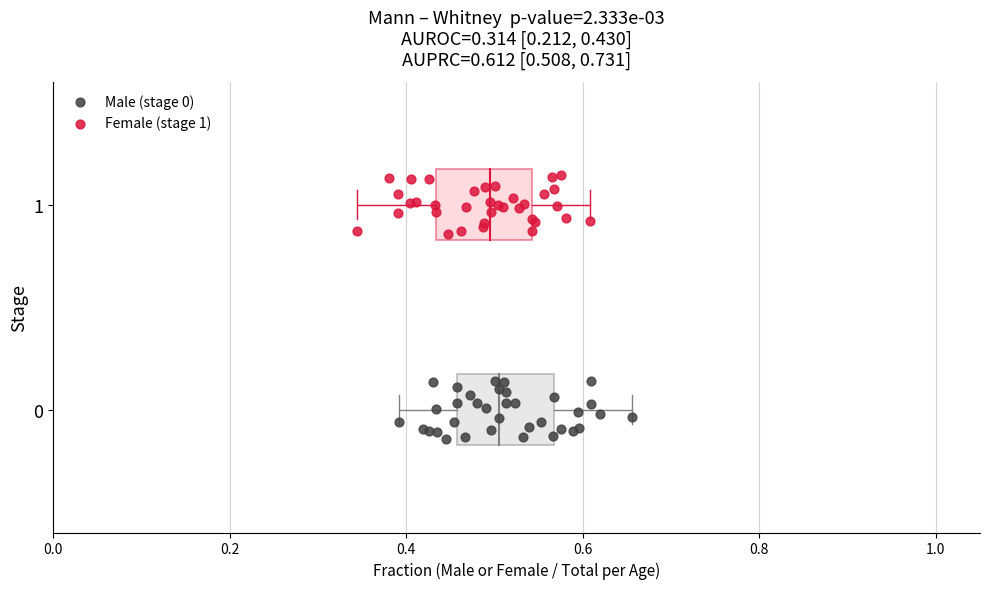

Which series contains the highest Y value?

Female (stage 1)